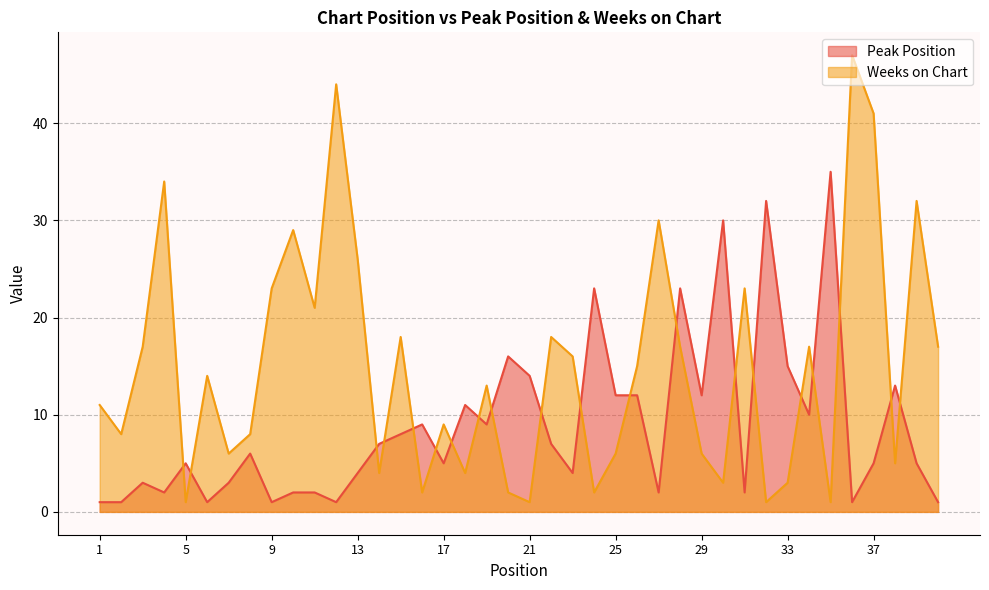

Reading right to left, extract all data points from this chart.

Peak Position: 40=1	39=5	38=13	37=5	36=1	35=35	34=10	33=15	32=32	31=2	30=30	29=12	28=23	27=2	26=12	25=12	24=23	23=4	22=7	21=14	20=16	19=9	18=11	17=5	16=9	15=8	14=7	13=4	12=1	11=2	10=2	9=1	8=6	7=3	6=1	5=5	4=2	3=3	2=1	1=1
Weeks on Chart: 40=17	39=32	38=5	37=41	36=47	35=1	34=17	33=3	32=1	31=23	30=3	29=6	28=17	27=30	26=15	25=6	24=2	23=16	22=18	21=1	20=2	19=13	18=4	17=9	16=2	15=18	14=4	13=26	12=44	11=21	10=29	9=23	8=8	7=6	6=14	5=1	4=34	3=17	2=8	1=11